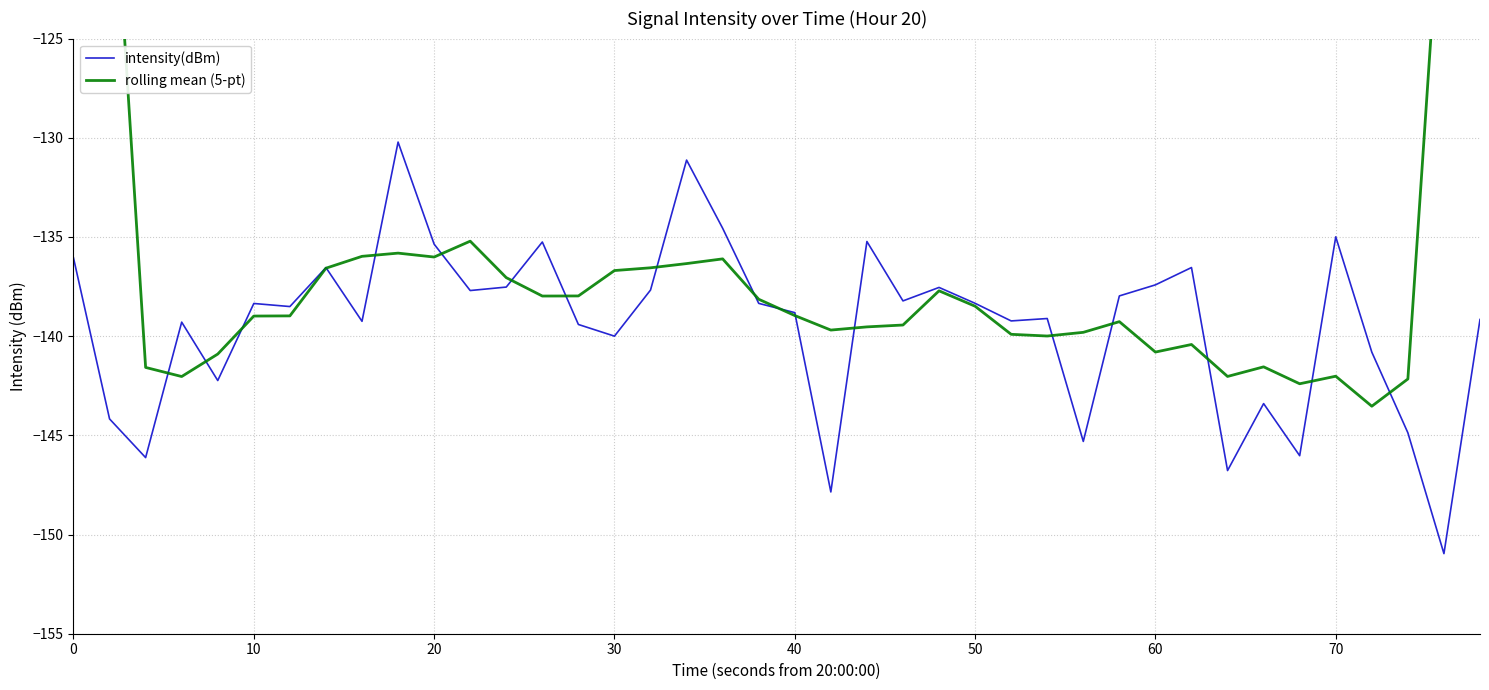

How many times do intensity(dBm) and rolling mean (5-pt) cross each other?

18